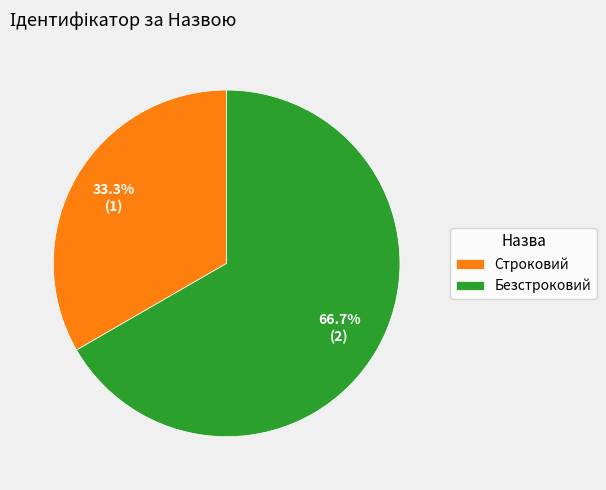

How many slices are in this pie chart?

2